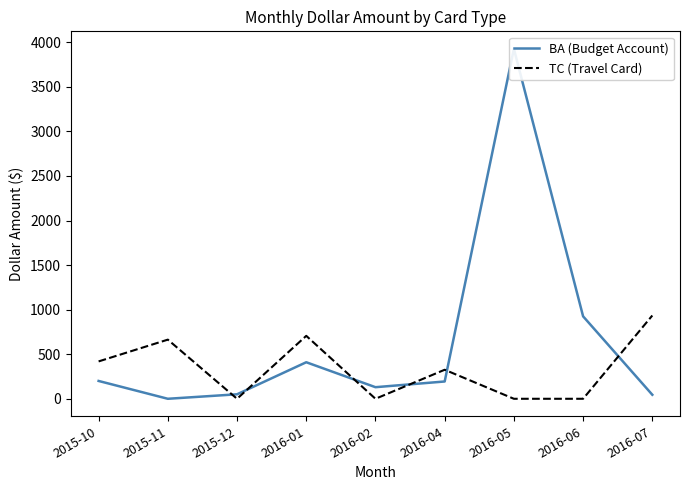

What is the difference between the second highest and minimum values in the TC (Travel Card) series?

706.3